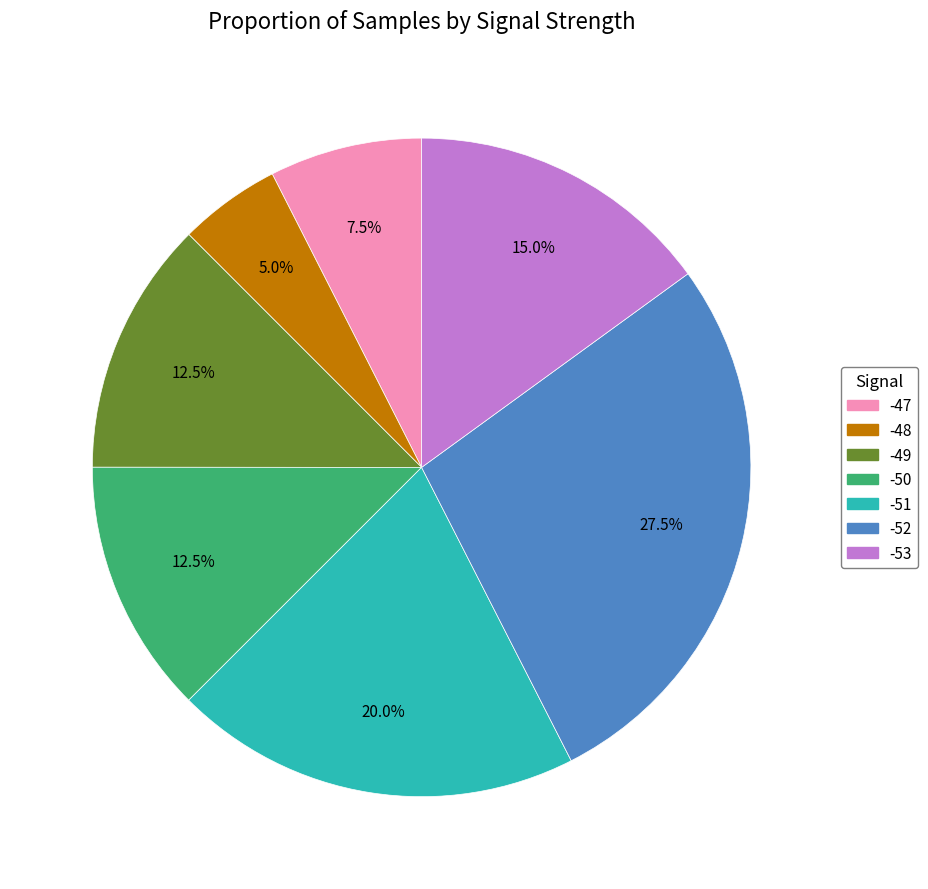

How much of the chart is everything except -49?

87.5%